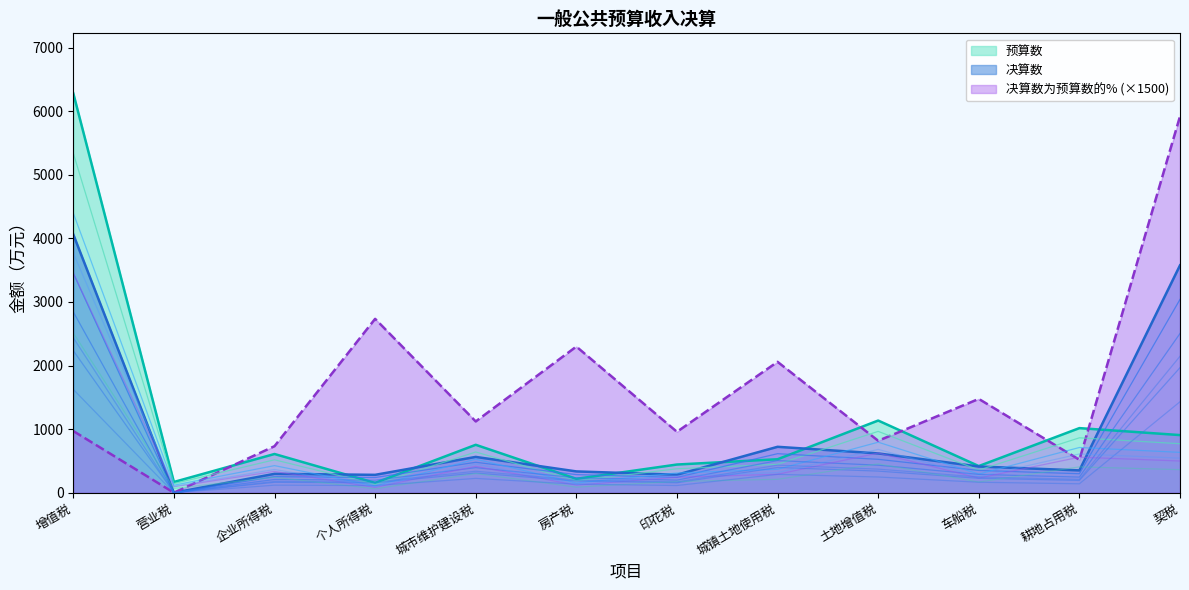

List the labels in order of 决算数 value, largest first.

增值税, 契税, 城镇土地使用税, 土地增值税, 城市维护建设税, 车船税, 耕地占用税, 房产税, 企业所得税, 印花税, 个人所得税, 营业税